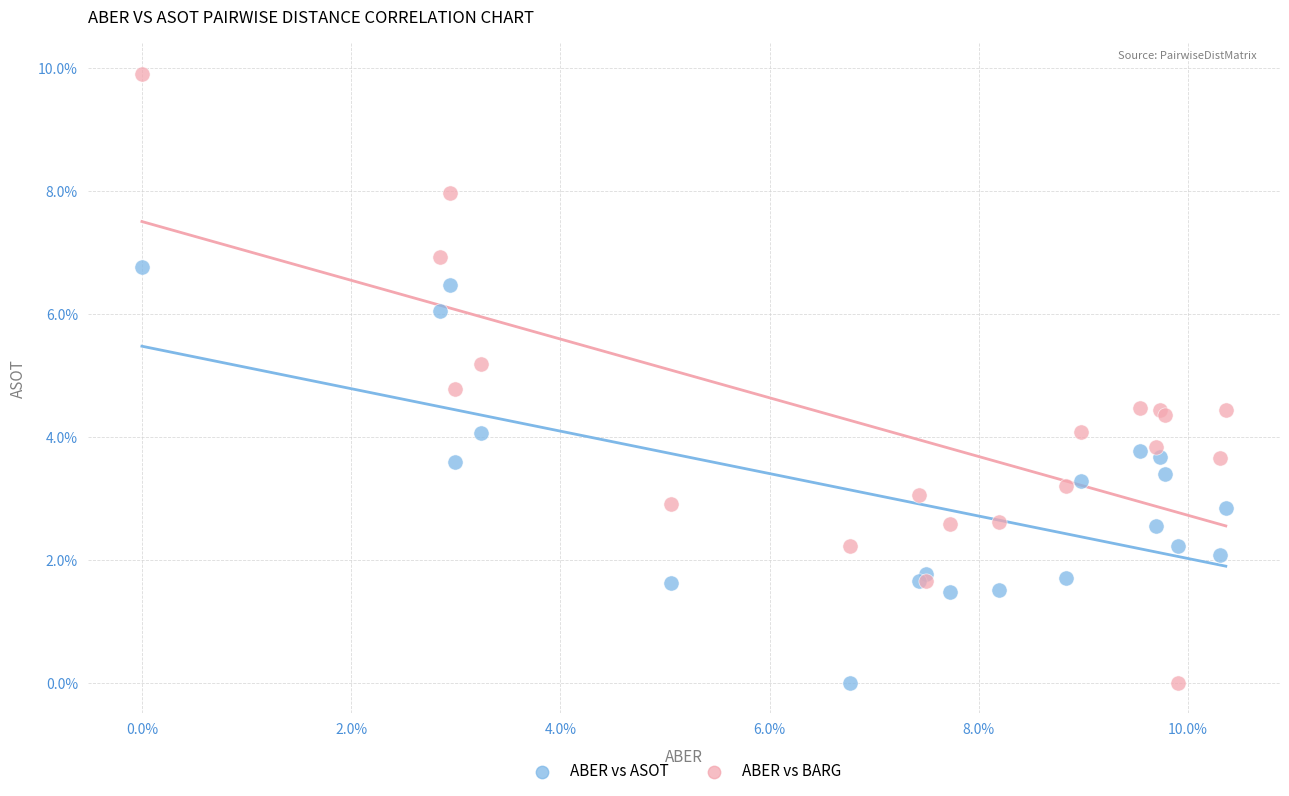

Which series has the largest Y range (max minus min)?

ABER vs BARG